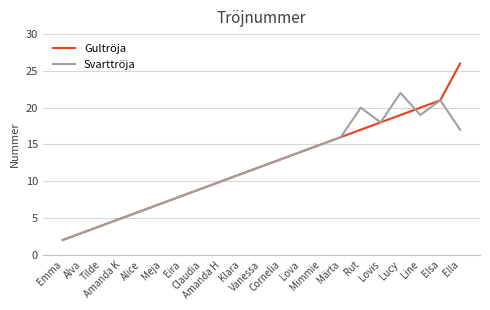

What is the maximum value shown in the chart?

26